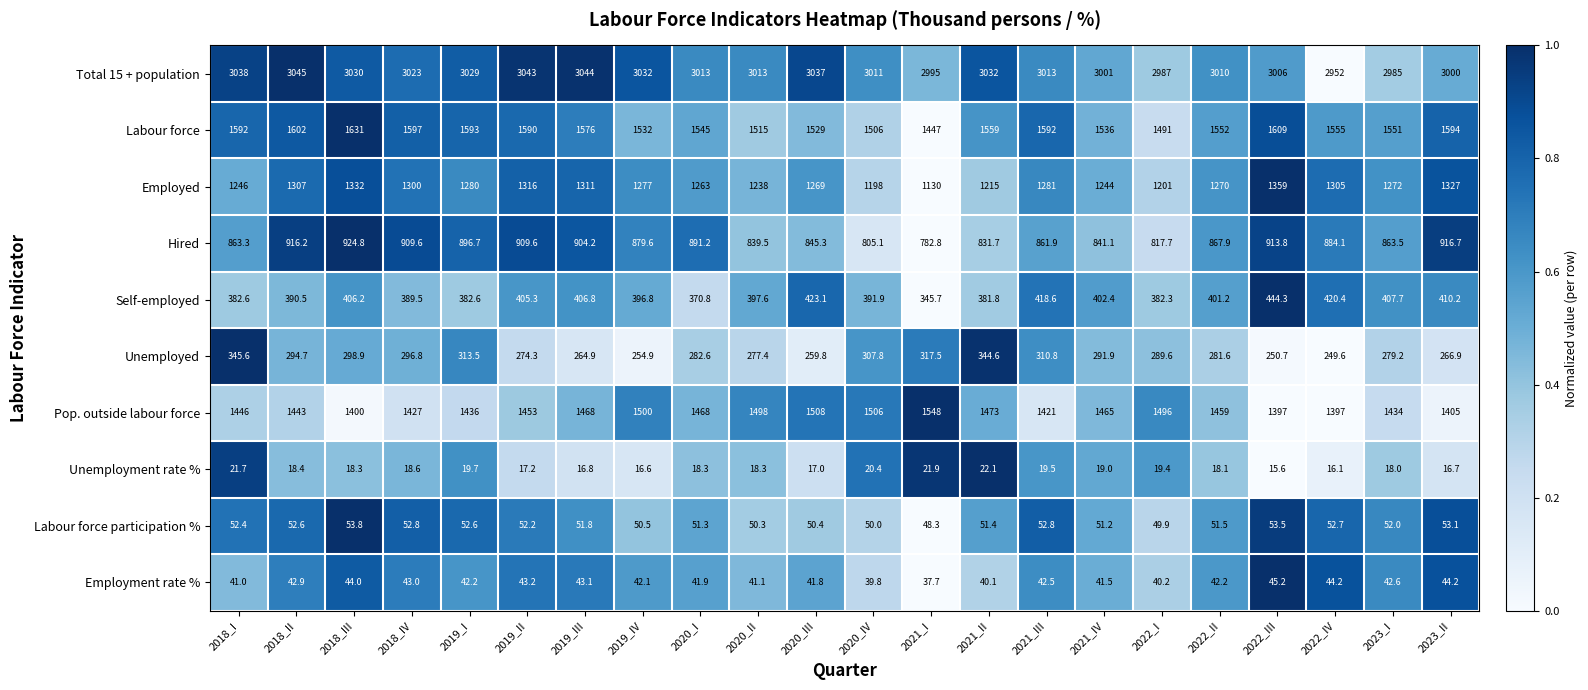

At which category is the sum across all series the highest?

2018_III